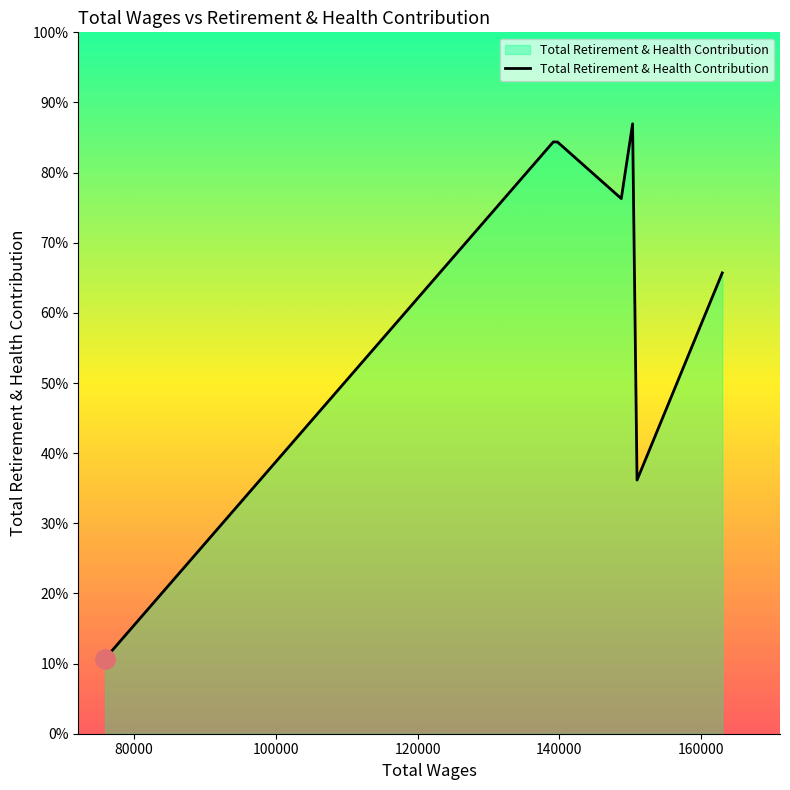

Does the chart display data point markers on the line(s)?

No